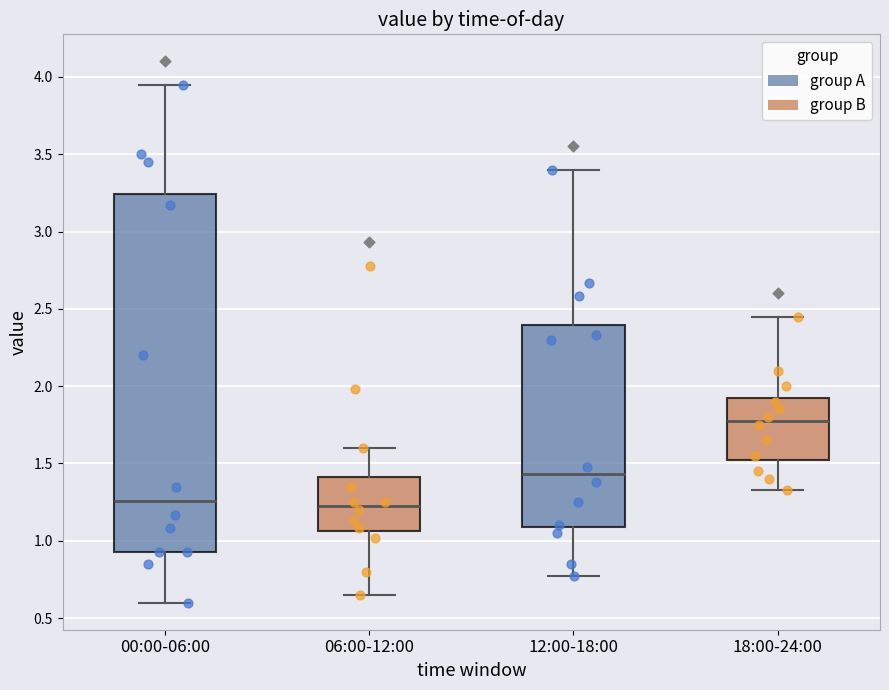

Reading left to right, transcribe this box plot: for each box, give where its median line is, the range the box spans, and where its two whiskers end, as read against the y-axis. The values are not printed on the chart, so give them approximately, as read against the axis.

00:00-06:00: median 1.25, box 0.95 to 3.25, whiskers 0.60 to 3.95
06:00-12:00: median 1.25, box 1.05 to 1.40, whiskers 0.65 to 1.60
12:00-18:00: median 1.45, box 1.10 to 2.40, whiskers 0.75 to 3.40
18:00-24:00: median 1.80, box 1.55 to 1.95, whiskers 1.35 to 2.45